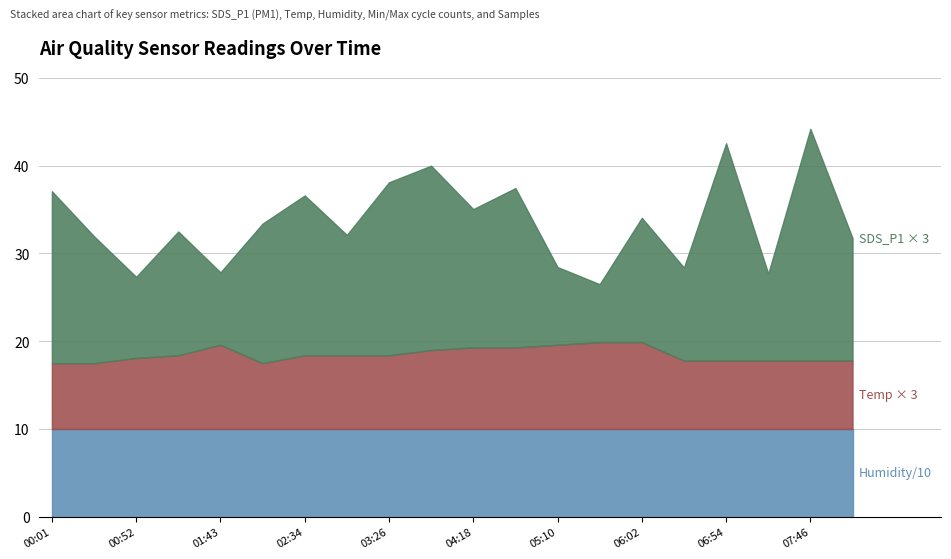

True or false: SDS_P1 has more than 2 points higher than both neighbors.

True